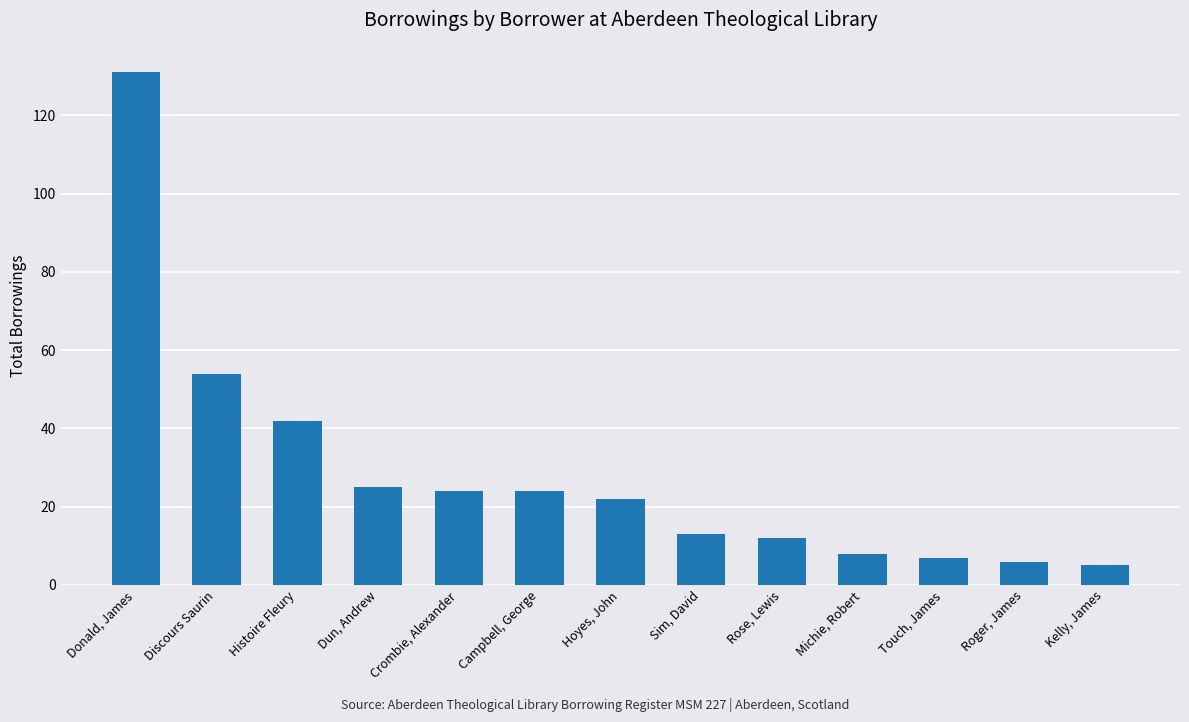

What is the sum of the values at Hoyes, John and Touch, James?

29